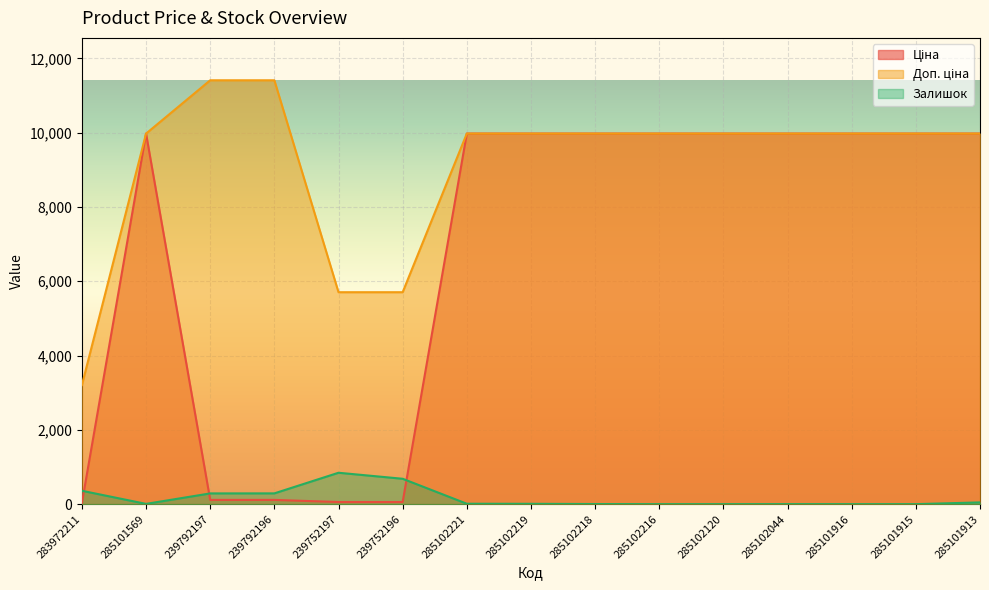

What is the label of the 8th point from the left?

285102219